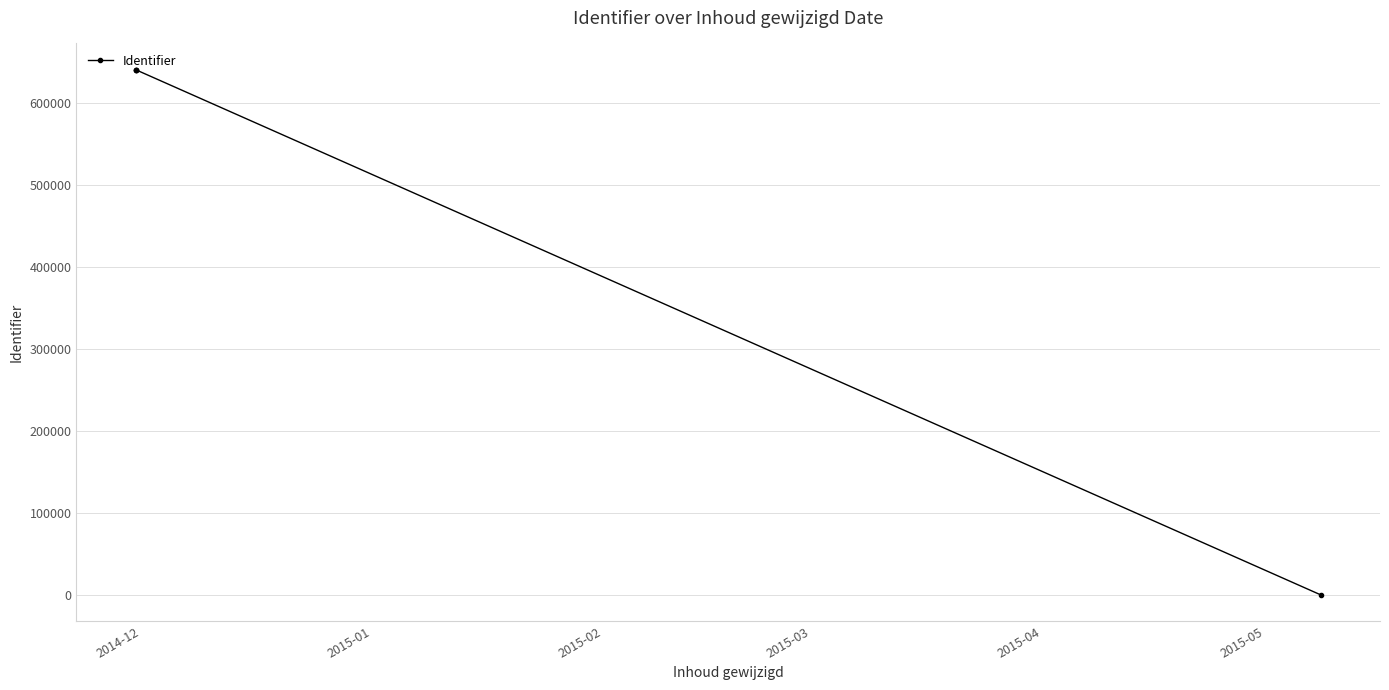

What is the sum of all values?

1922195